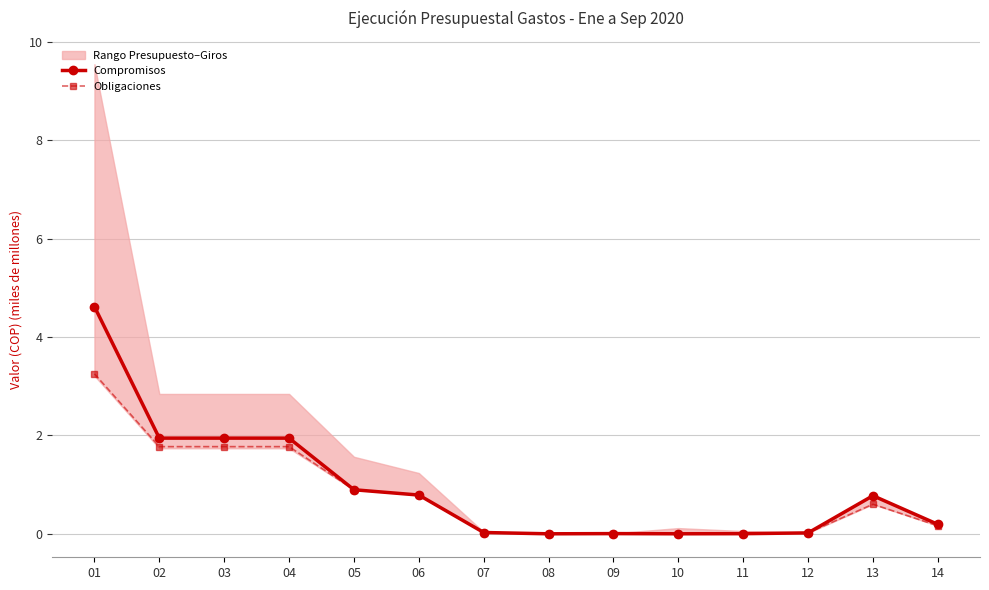

True or false: Compromisos has more than 0 interior local peaks.

True